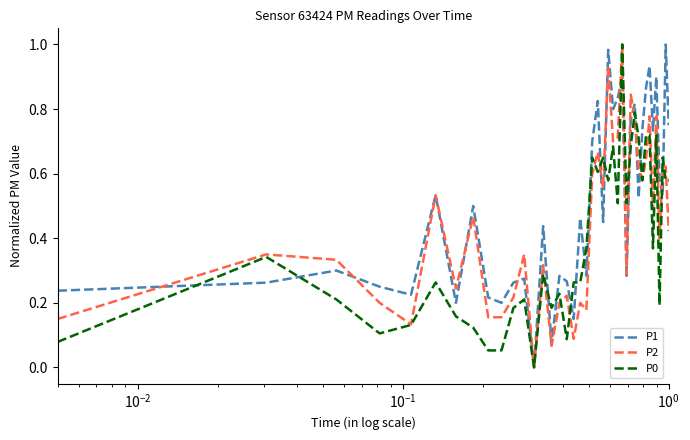

List the series in order of their overall mean, lowest first.

P0, P2, P1